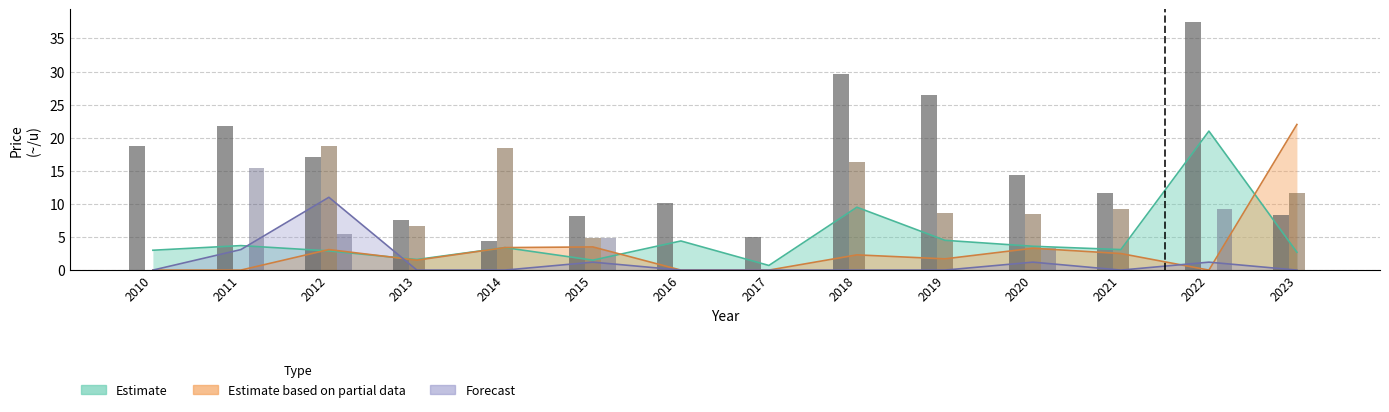

Which series has the largest range (max minus min)?

Estimate based on partial data